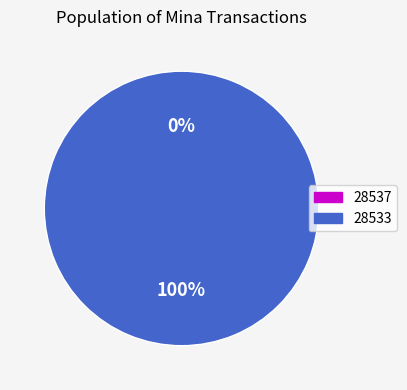

Does any single category account for the majority?

Yes